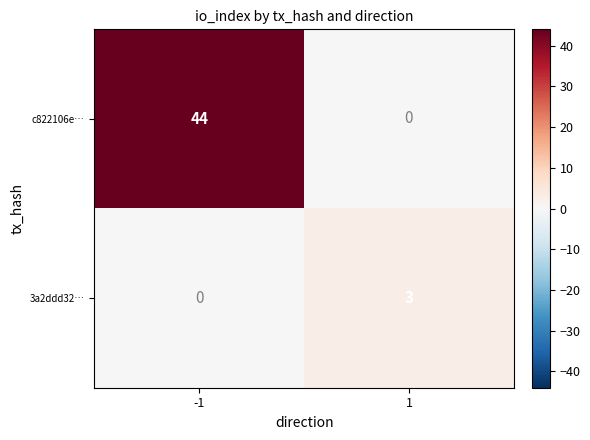

Which series has the widest spread of values?

c822106e…